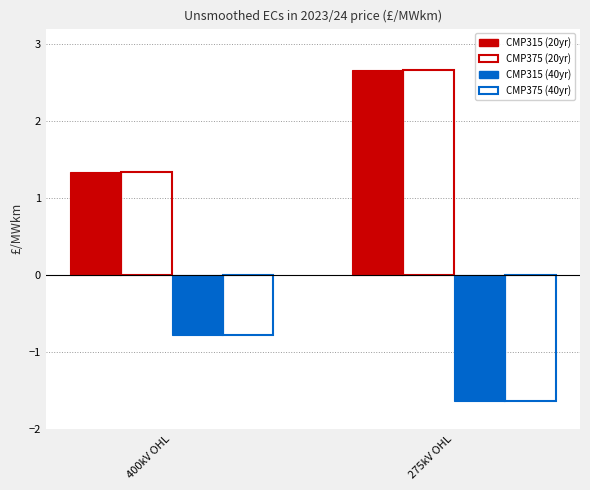

At which label is CMP375 (20yr) closest to 1?

400kV OHL